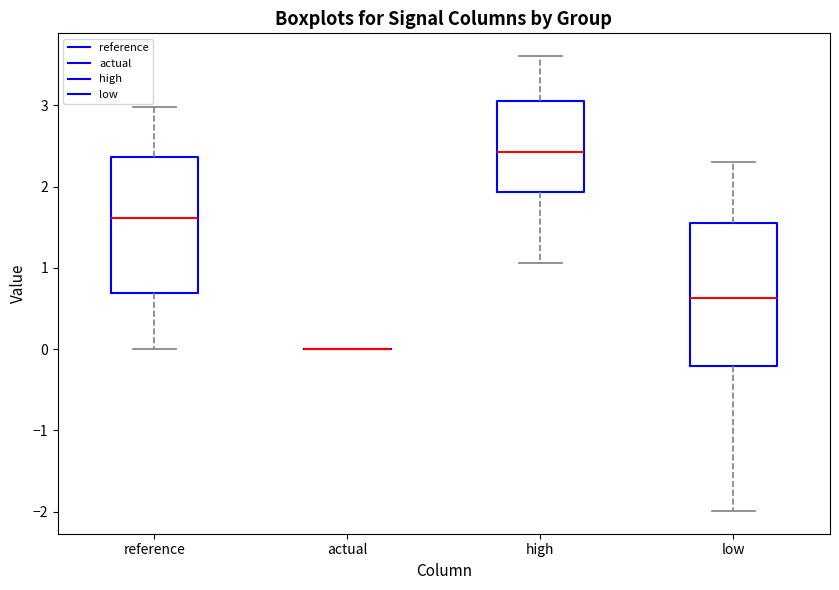

Reading left to right, transcribe this box plot: for each box, give where its median line is, the range the box spans, and where its two whiskers end, as read against the y-axis. The values are not printed on the chart, so give them approximately, as read against the axis.

reference: median 1.6, box 0.7 to 2.4, whiskers 0.0 to 3.0
actual: box collapsed to a line at 0.0, whiskers 0.0 to 0.0
high: median 2.4, box 1.9 to 3.0, whiskers 1.1 to 3.6
low: median 0.6, box -0.2 to 1.6, whiskers -2.0 to 2.3